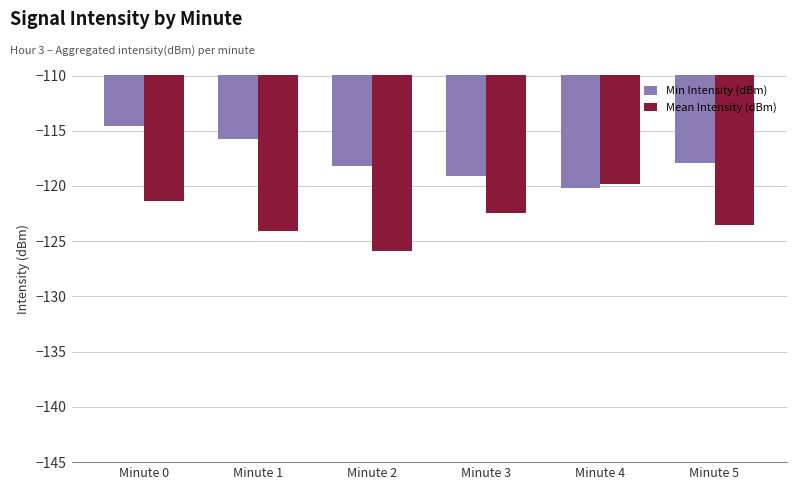

Reading right to left, transcribe all the data shown in this chart.

Min Intensity (dBm): Minute 5=-117.9	Minute 4=-120.2	Minute 3=-119.1	Minute 2=-118.2	Minute 1=-115.7	Minute 0=-114.5
Mean Intensity (dBm): Minute 5=-123.5	Minute 4=-119.8	Minute 3=-122.4	Minute 2=-125.9	Minute 1=-124.1	Minute 0=-121.3